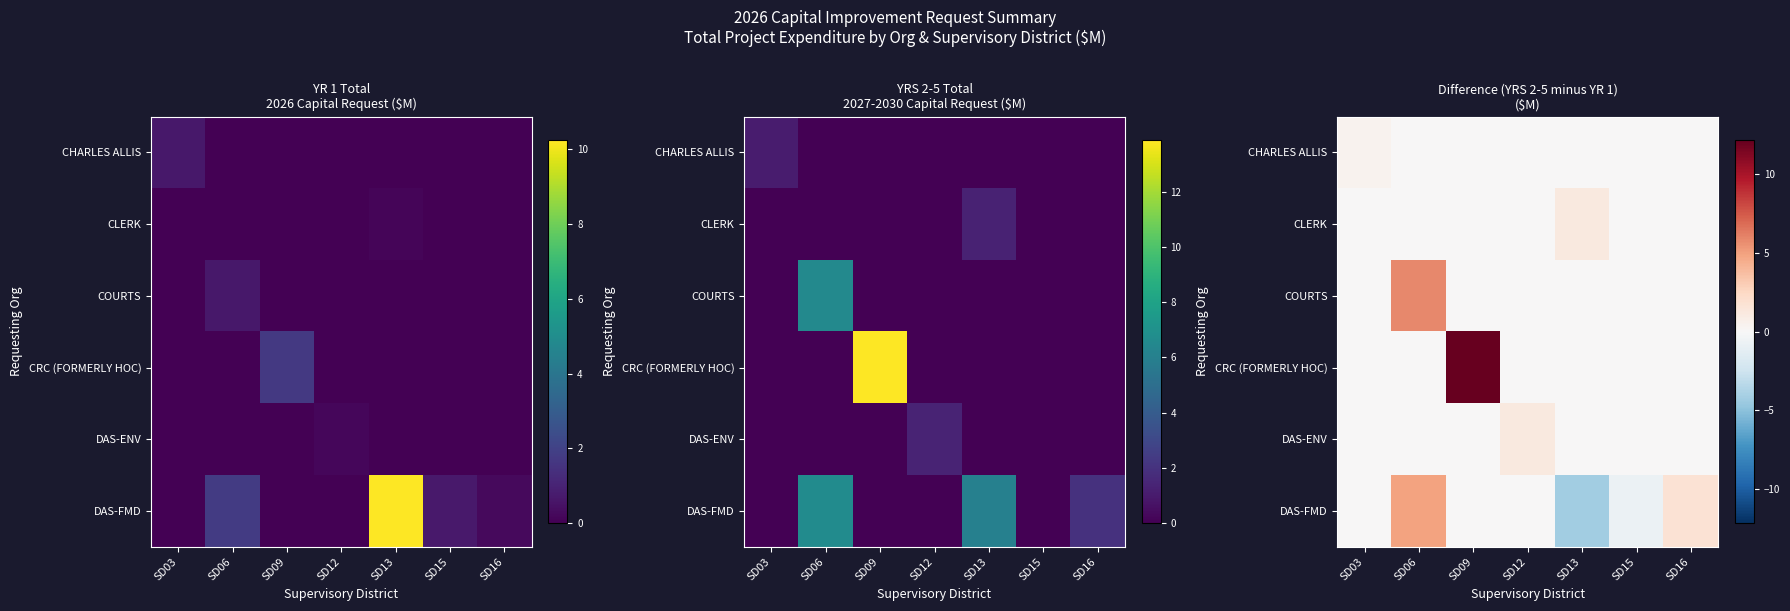

What is the maximum value shown in the chart?

12.2